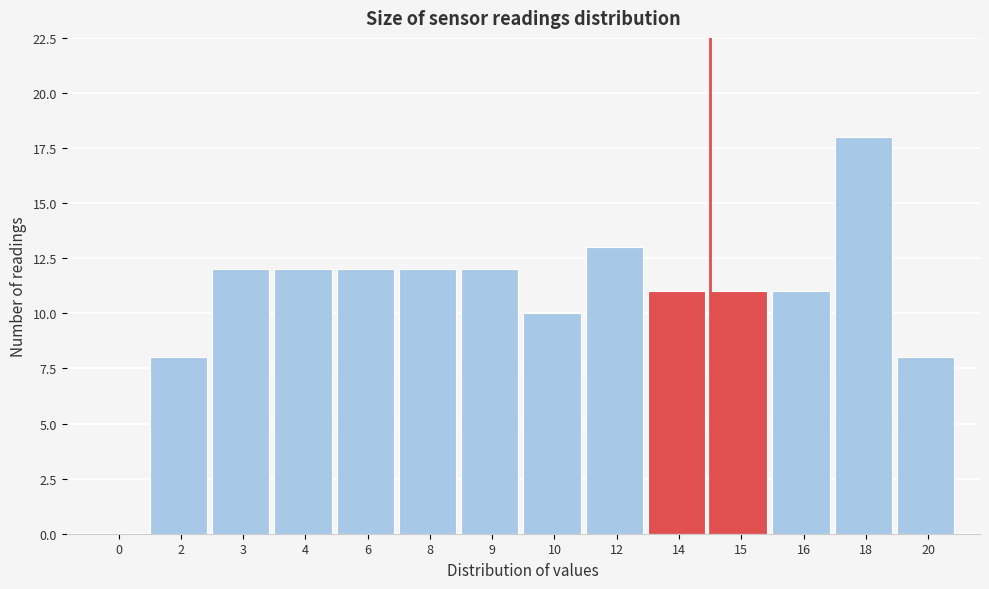

Reading left to right, list all the values displayed in this chart.

0=0	2=8	3=12	4=12	6=12	8=12	9=12	10=10	12=13	14=11	15=11	16=11	18=18	20=8